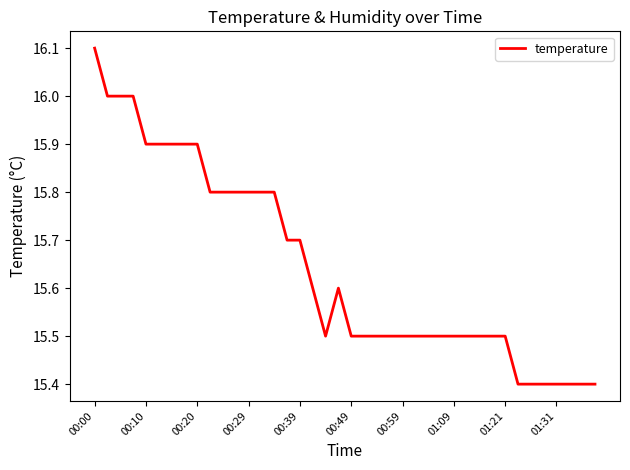

What is the difference between the maximum and minimum values?

0.7